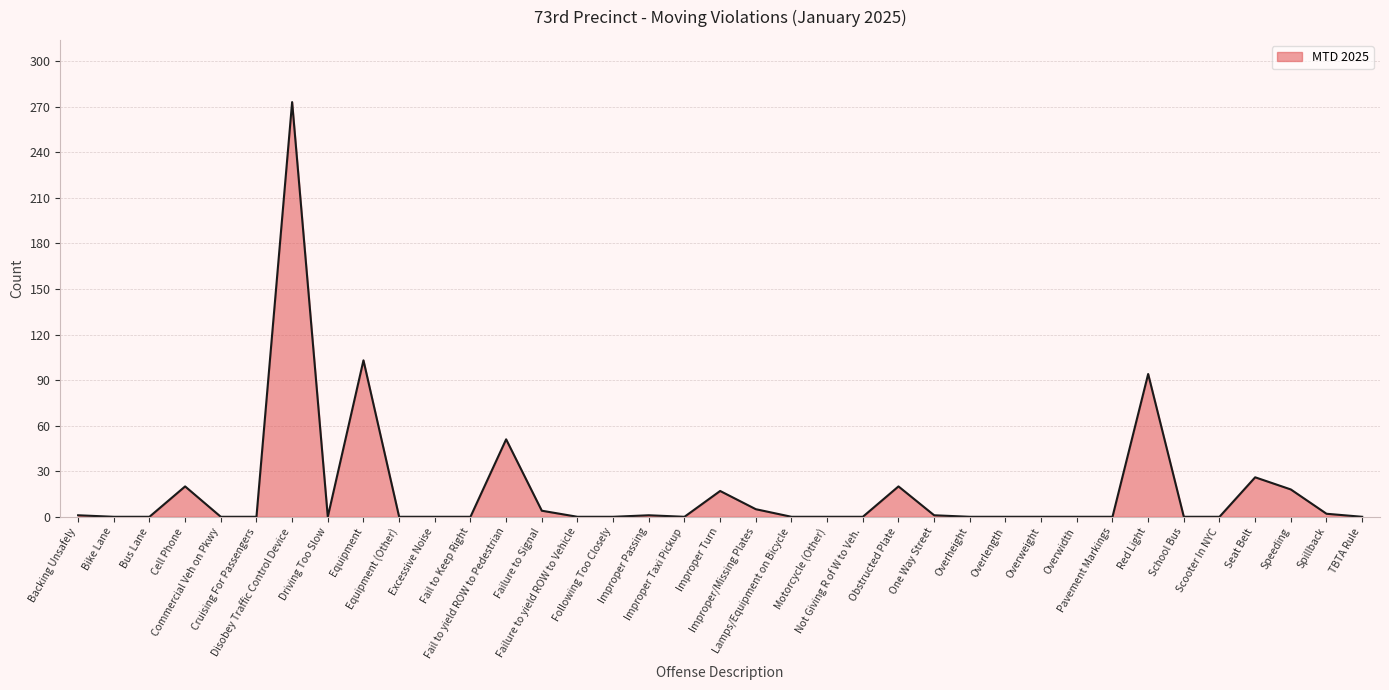

Which has a higher value, Backing Unsafely or Red Light?

Red Light